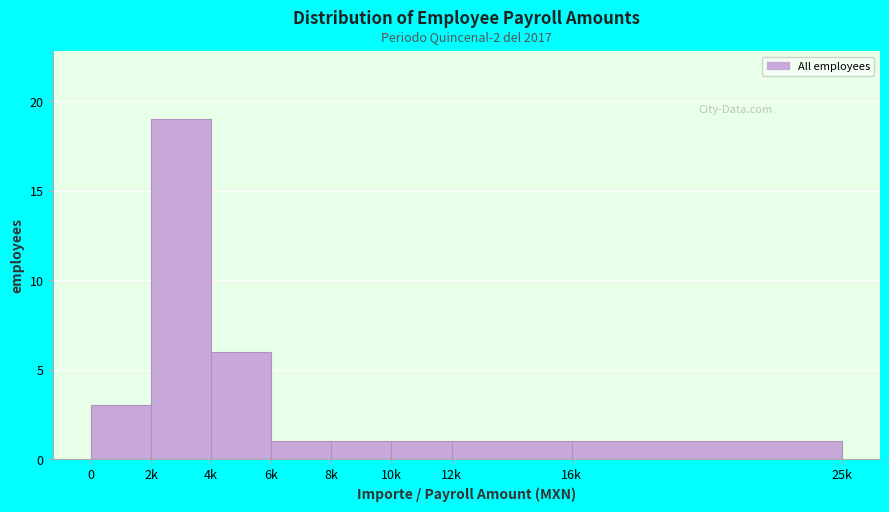

Reading left to right, list all the values displayed in this chart.

0=3	2k=19	4k=6	6k=1	8k=1	10k=1	12k=1	16k=1